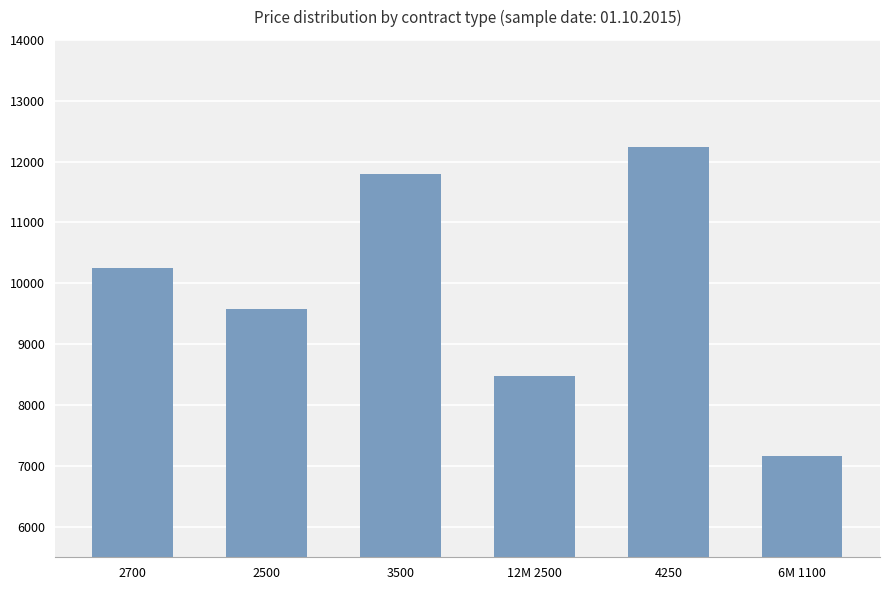

What is the approximate value at 2500, to the nearest 10?

9570